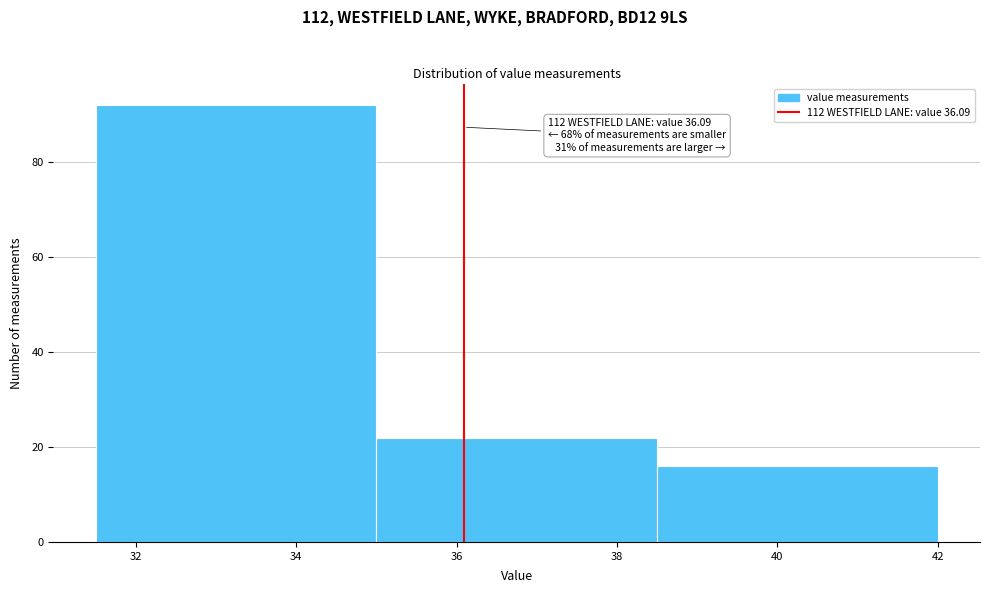

Which range on the x-axis has the tallest bar?

31.5 to 35.0